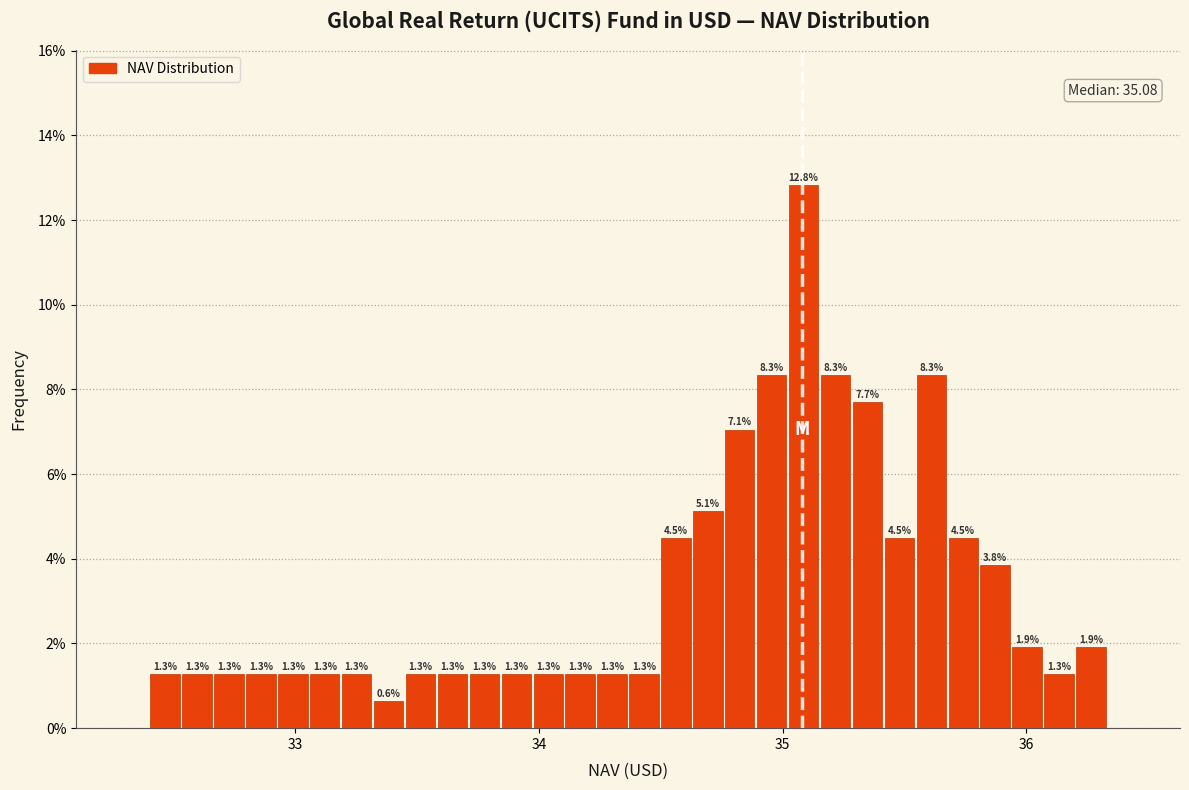

Read against the x-axis, roughly where is the centre of the tallest bar?

35.1